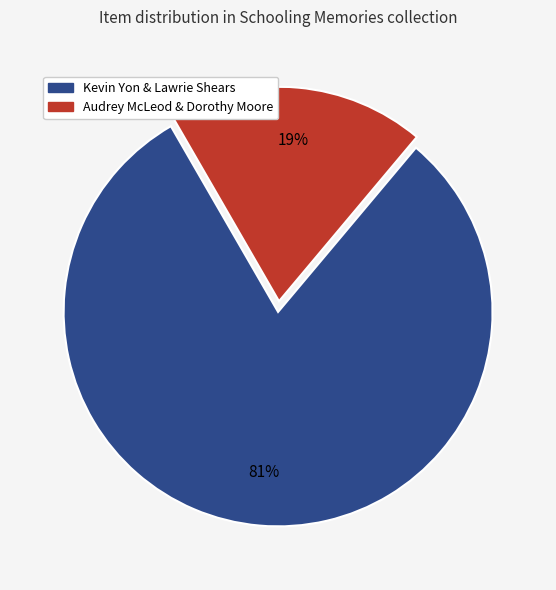

Is there any slice that represents more than half of the pie?

Yes